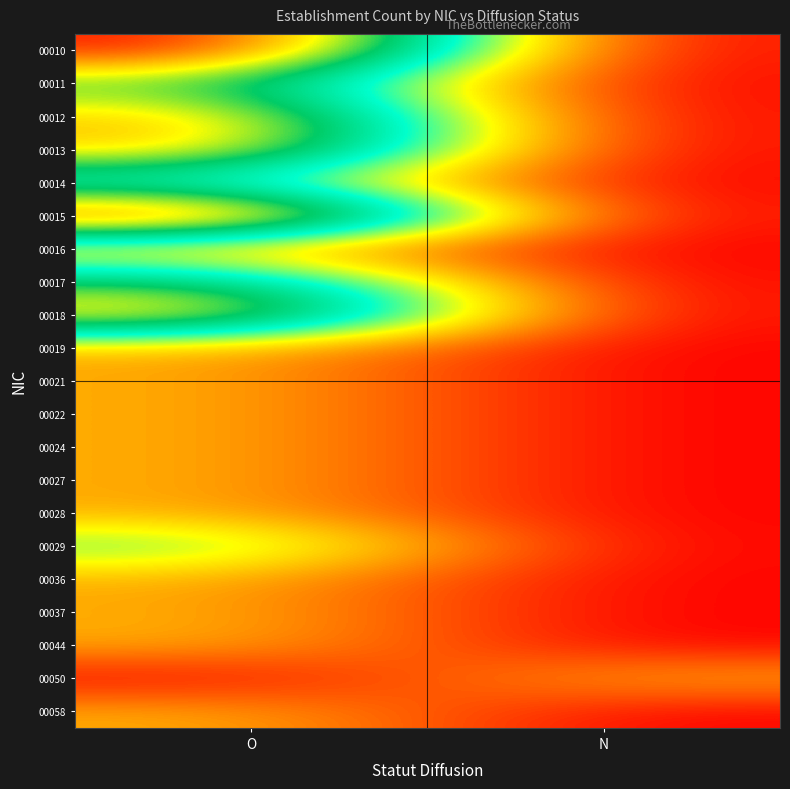

How many data points does each series have?

2